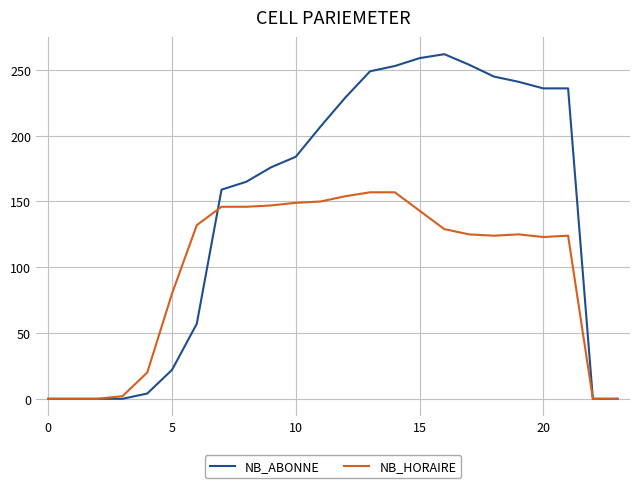

Which series has the largest total across all categories?

NB_ABONNE